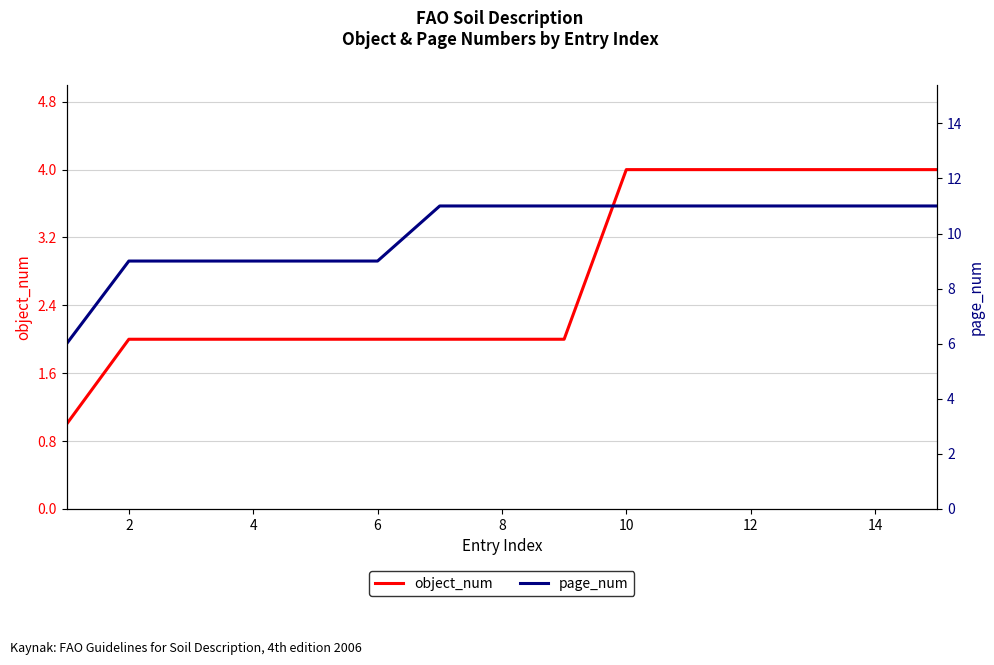

Is it true that object_num equals 4 at 14?

True